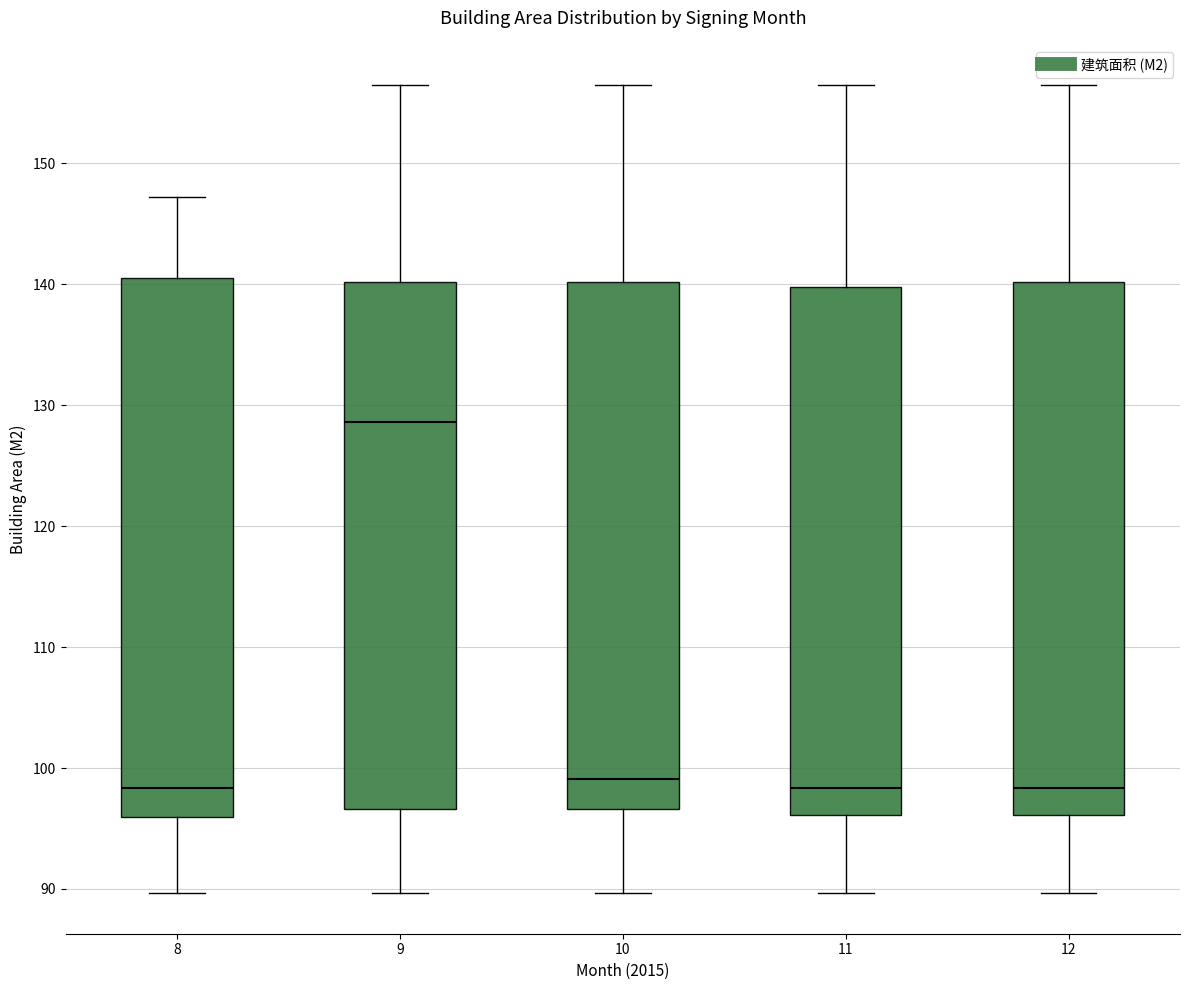

Reading left to right, read every box against the y-axis: the position of its median line, the range the box covers, and the ends of its whiskers. The values are not printed on the chart, so give them approximately, as read against the axis.

8: median 98, box 96 to 141, whiskers 90 to 147
9: median 129, box 97 to 140, whiskers 90 to 156
10: median 99, box 97 to 140, whiskers 90 to 156
11: median 98, box 96 to 140, whiskers 90 to 156
12: median 98, box 96 to 140, whiskers 90 to 156